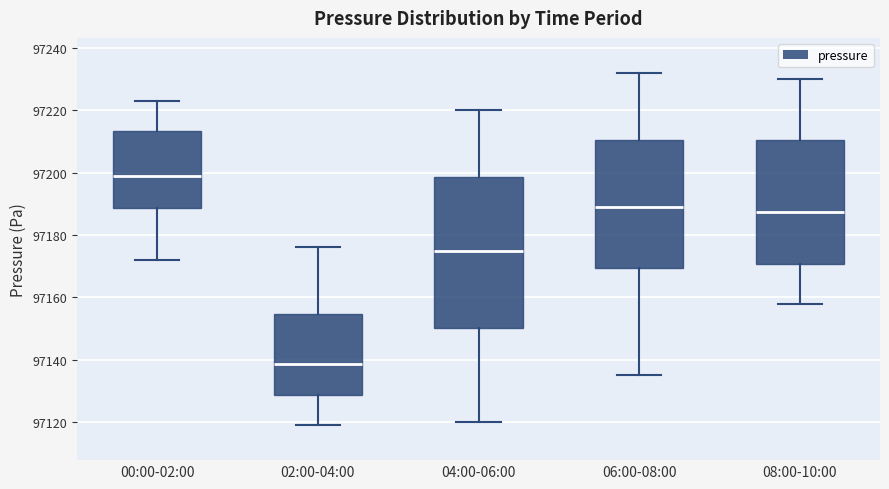

Which box has the highest median line?

00:00-02:00